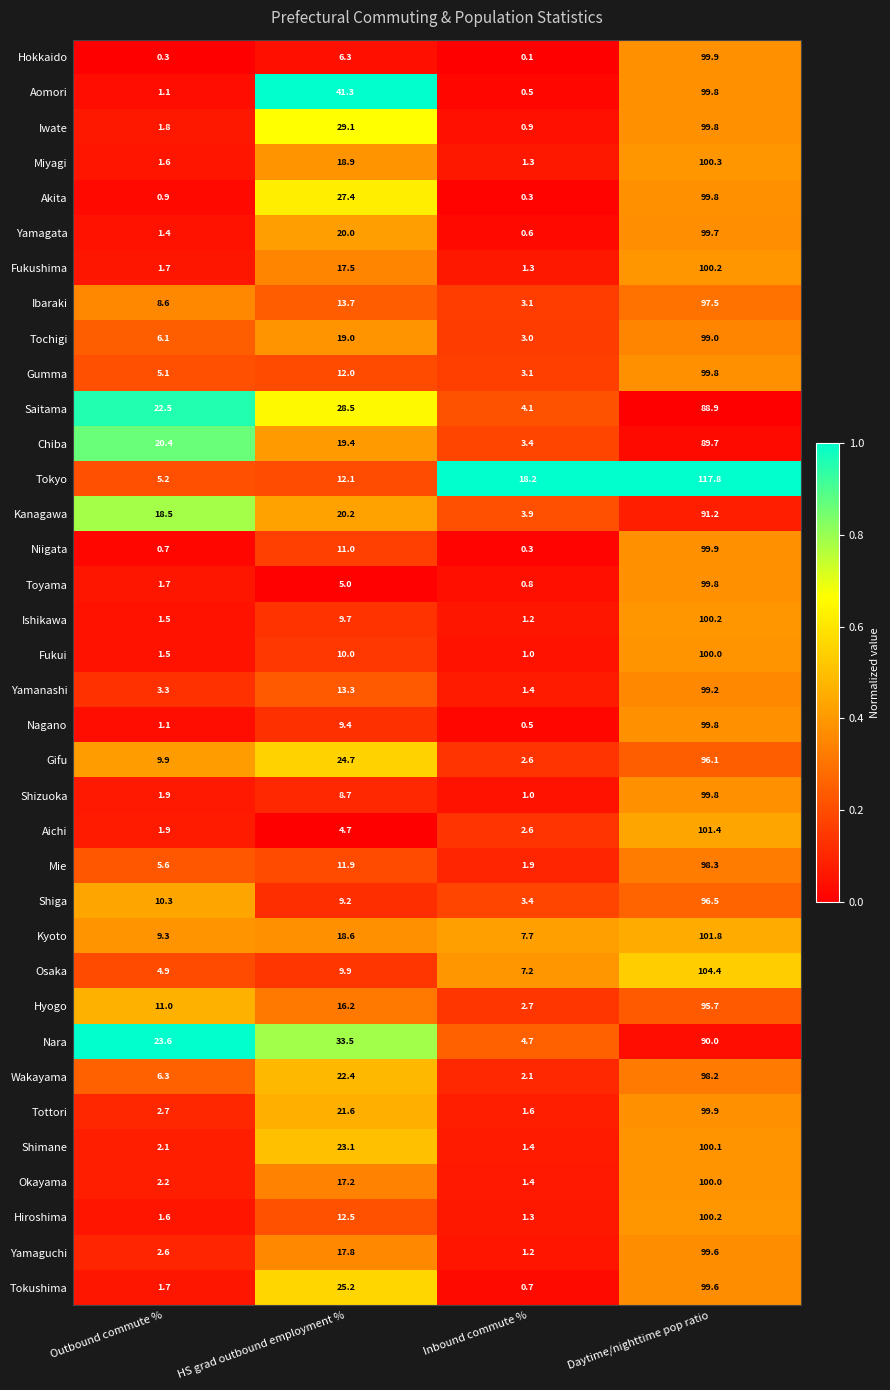

The Nara series shows 23.6 at Outbound commute %. True or false?

True